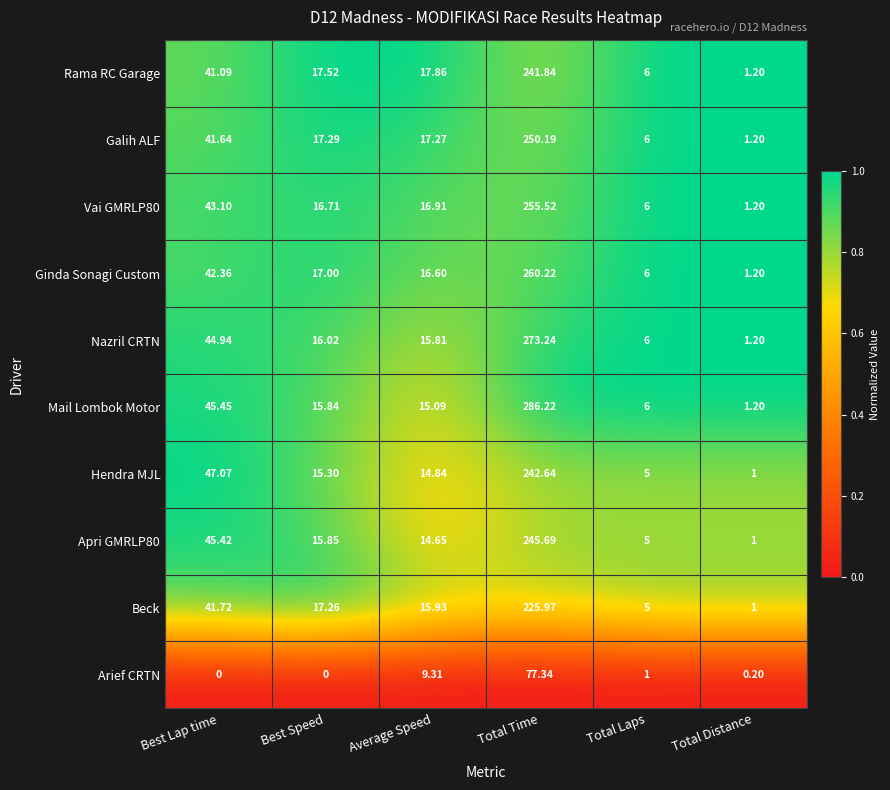

Where is Ginda Sonagi Custom nearest to the value 130?

Best Lap time